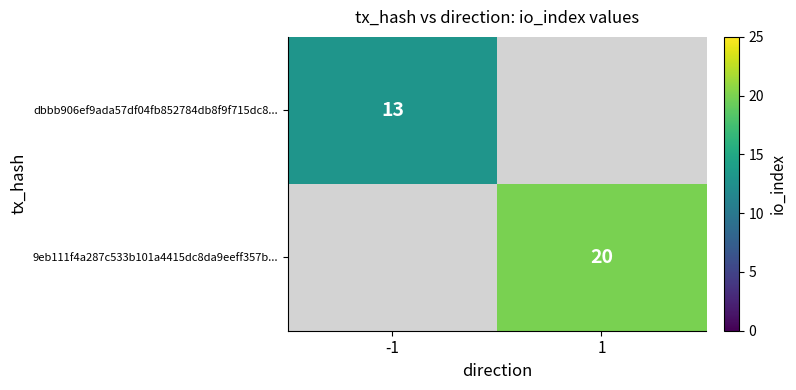

True or false: dbbb906ef9ada57df04fb852784db8f9f715dc8... has a value of 13 at -1.

True